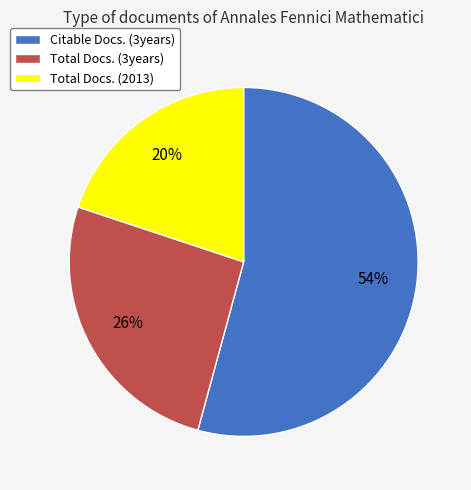

Which category accounts for the majority?

Citable Docs. (3years)